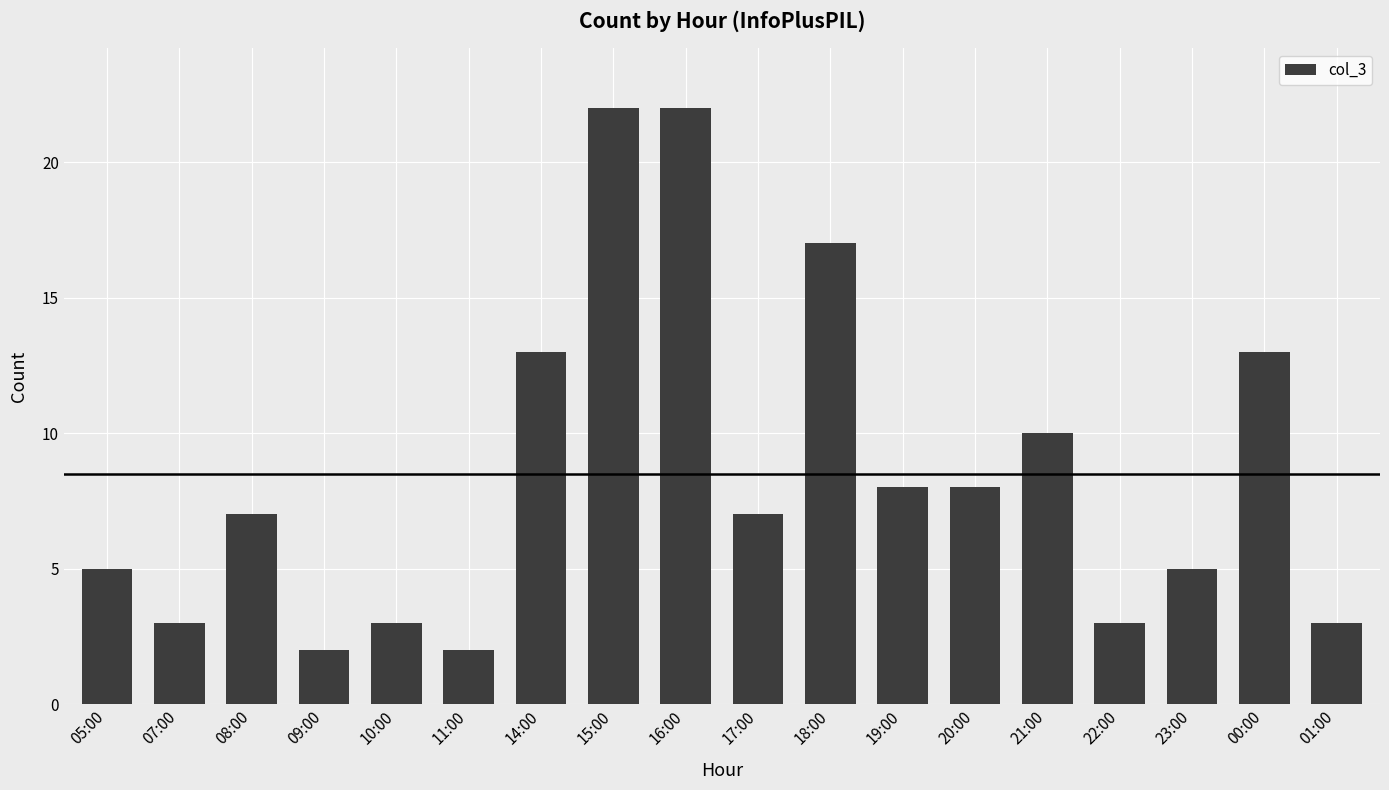

What is the value of the 12th bar from the left?

8